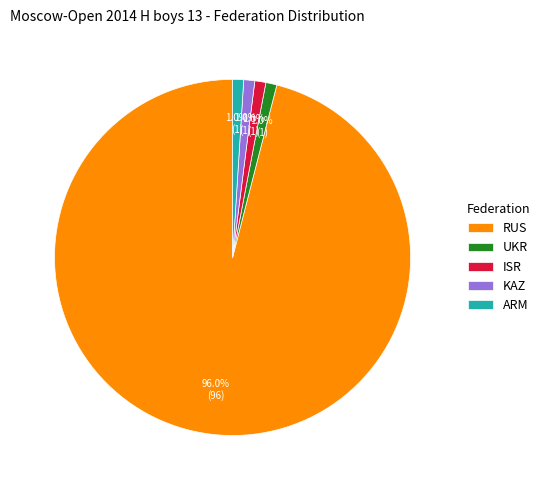

What is the majority slice?

RUS